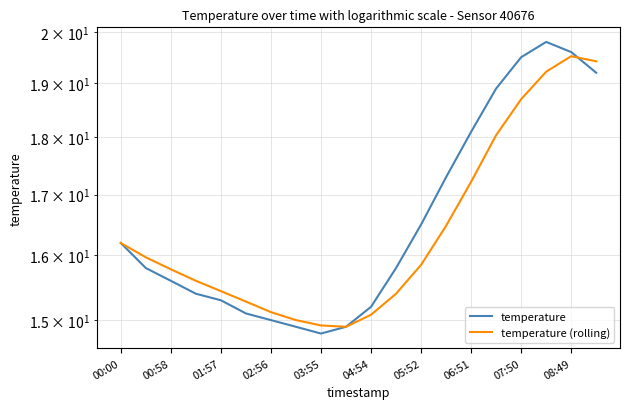

What is the difference between the temperature (rolling) values at 17 and 04:54?

3.9